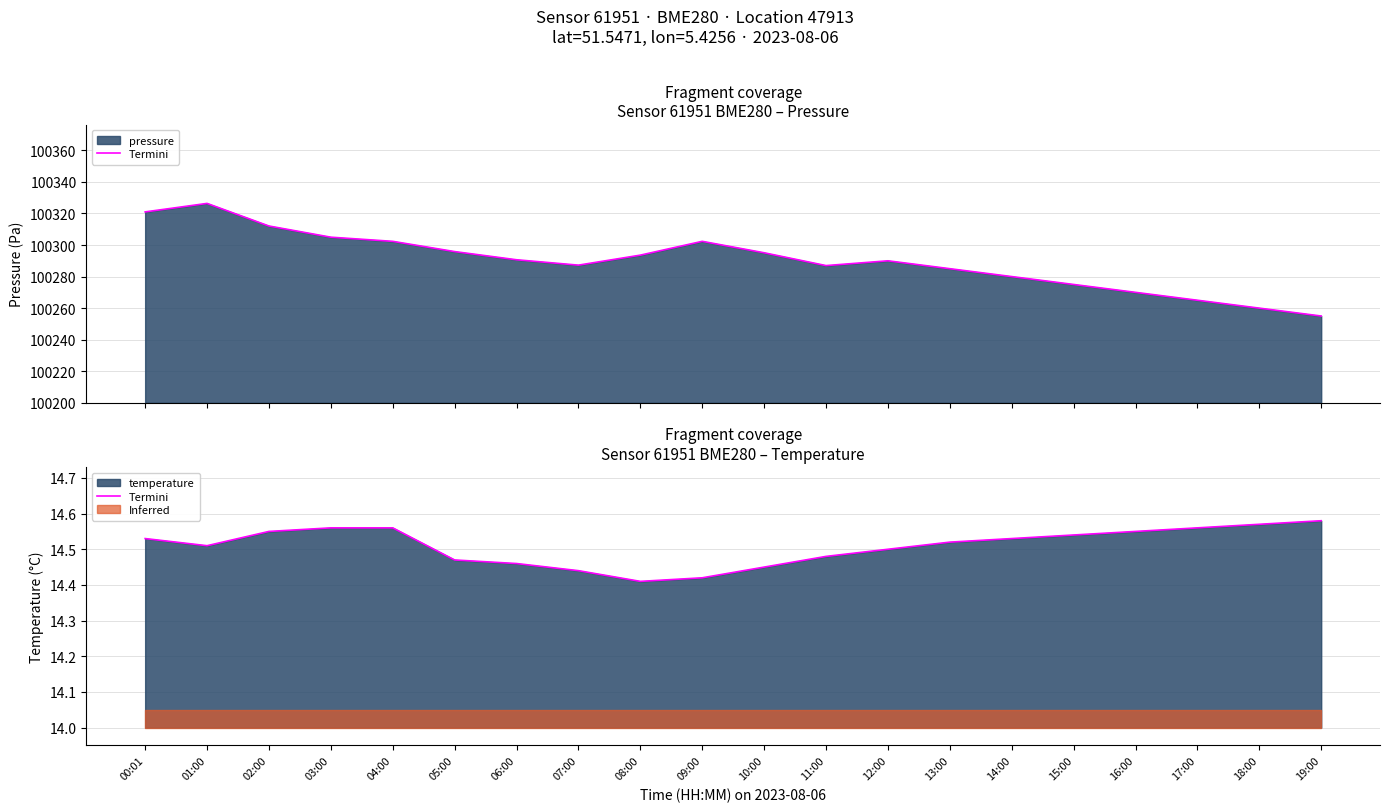

What is the label of the 11th point from the left?

10:00